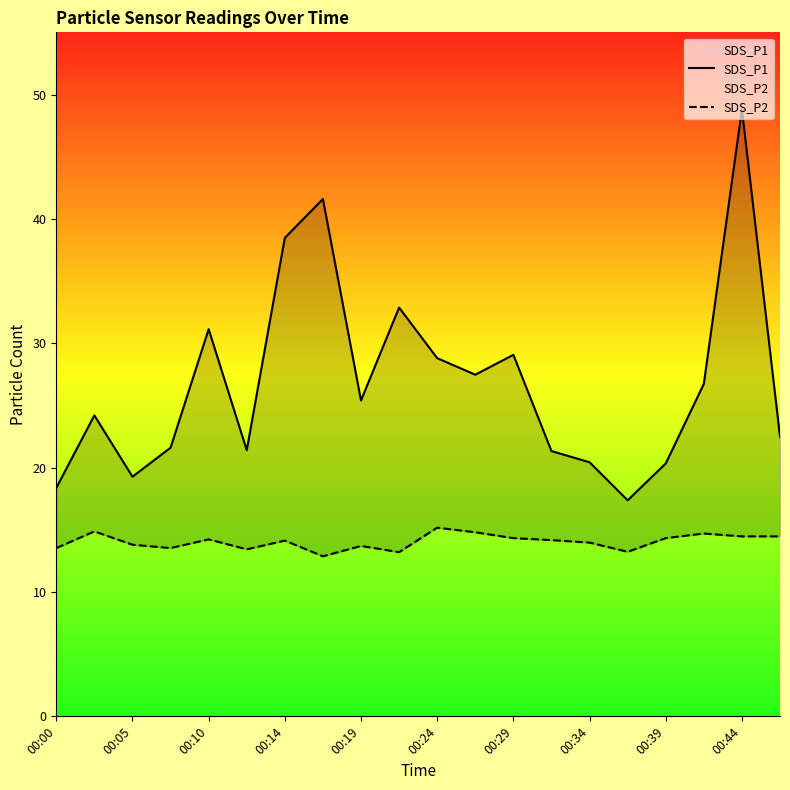

Does the chart have visible grid lines?

No